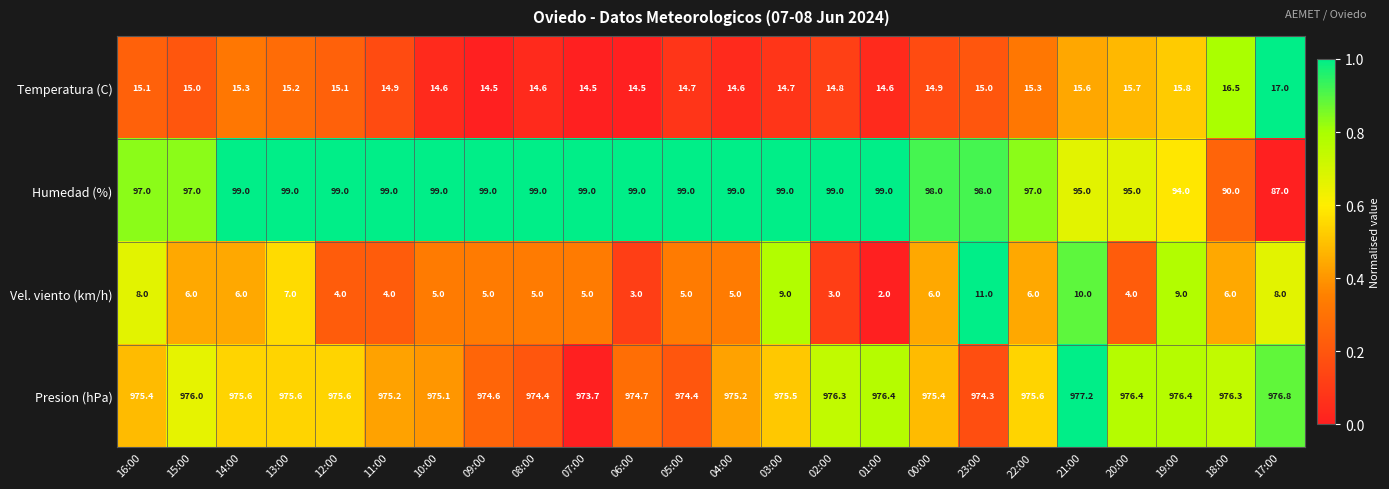

Which series has the largest total across all categories?

Presion (hPa)